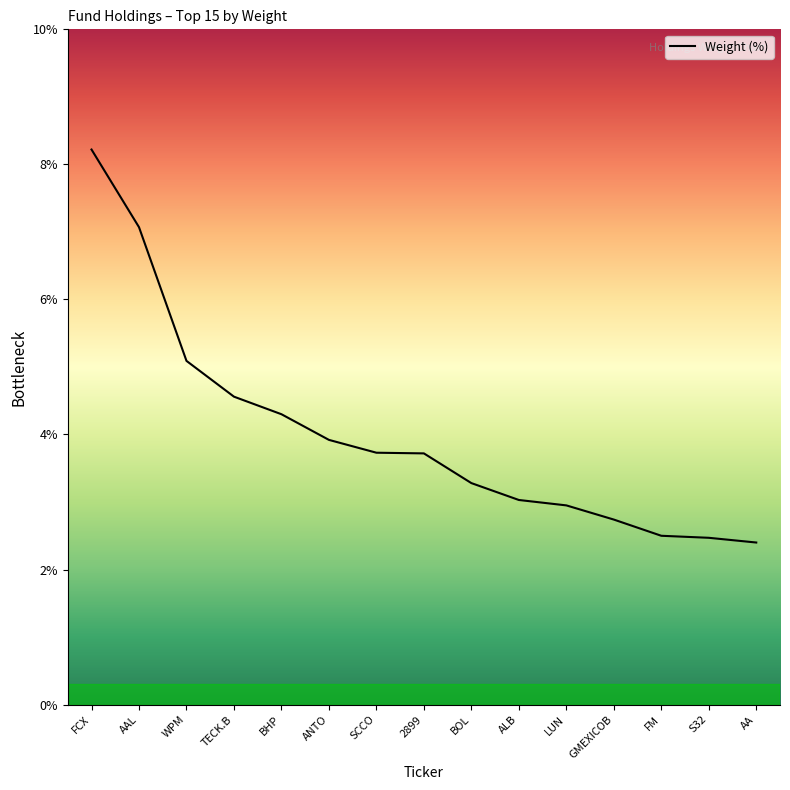

Does the chart display data point markers on the line(s)?

No